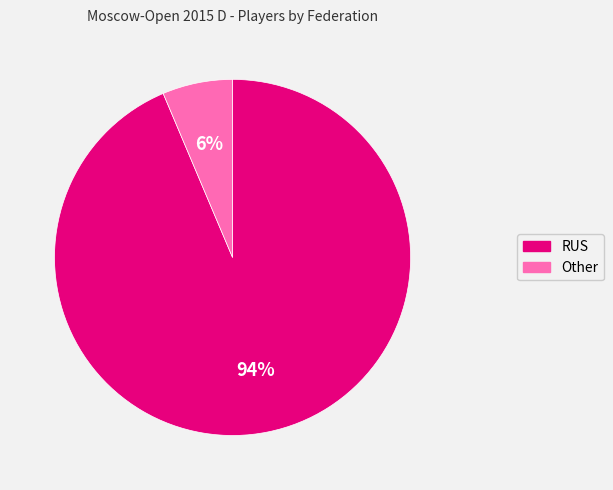

Do Other and RUS together represent more than half of the pie?

Yes